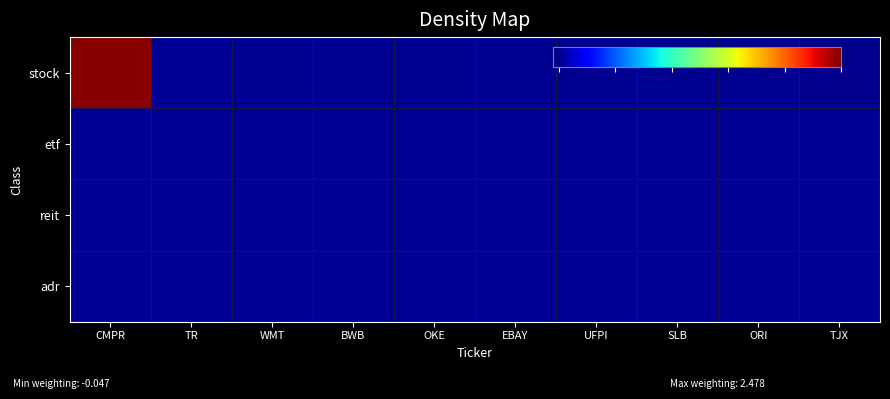

Reading left to right, what are all the values shown in this chart?

stock: CMPR=2.5	TR=0.0	WMT=-0.0	BWB=-0.0	OKE=-0.0	EBAY=-0.0	UFPI=-0.0	SLB=-0.0	ORI=-0.0	TJX=-0.0
etf: CMPR=0.0	TR=0.0	WMT=0.0	BWB=0.0	OKE=0.0	EBAY=0.0	UFPI=0.0	SLB=0.0	ORI=0.0	TJX=0.0
reit: CMPR=0.0	TR=0.0	WMT=0.0	BWB=0.0	OKE=0.0	EBAY=0.0	UFPI=0.0	SLB=0.0	ORI=0.0	TJX=0.0
adr: CMPR=0.0	TR=0.0	WMT=0.0	BWB=0.0	OKE=0.0	EBAY=0.0	UFPI=0.0	SLB=0.0	ORI=0.0	TJX=0.0